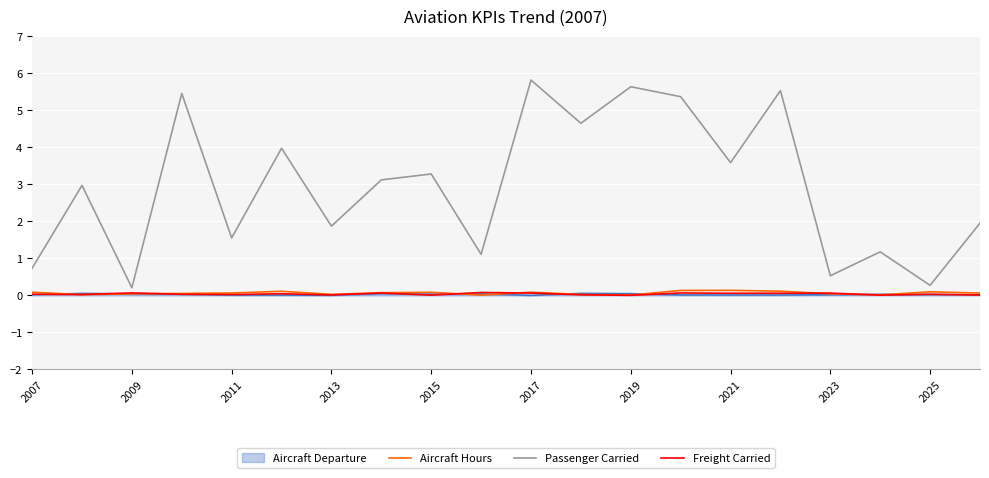

True or false: Passenger Carried and Freight Carried intersect in this chart.

False